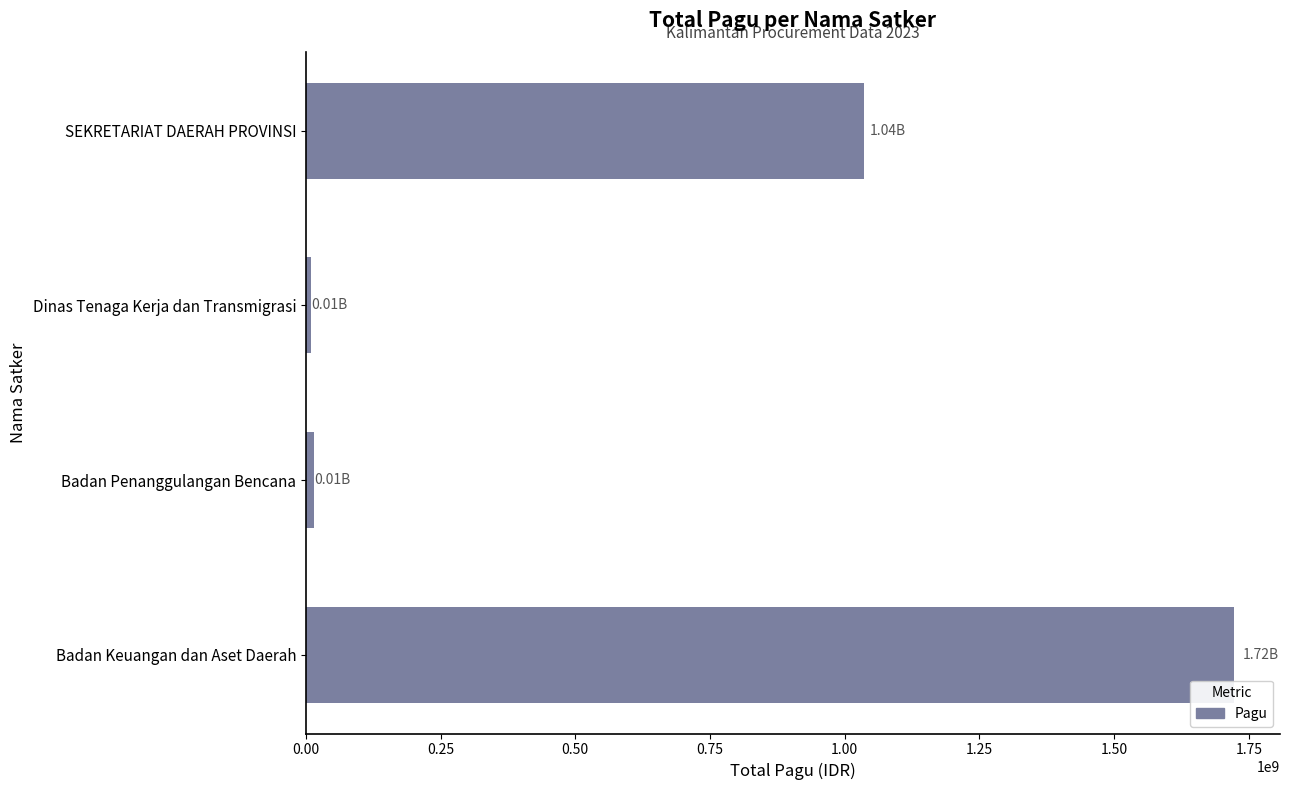

Between Badan Penanggulangan Bencana and SEKRETARIAT DAERAH PROVINSI, which is larger?

SEKRETARIAT DAERAH PROVINSI